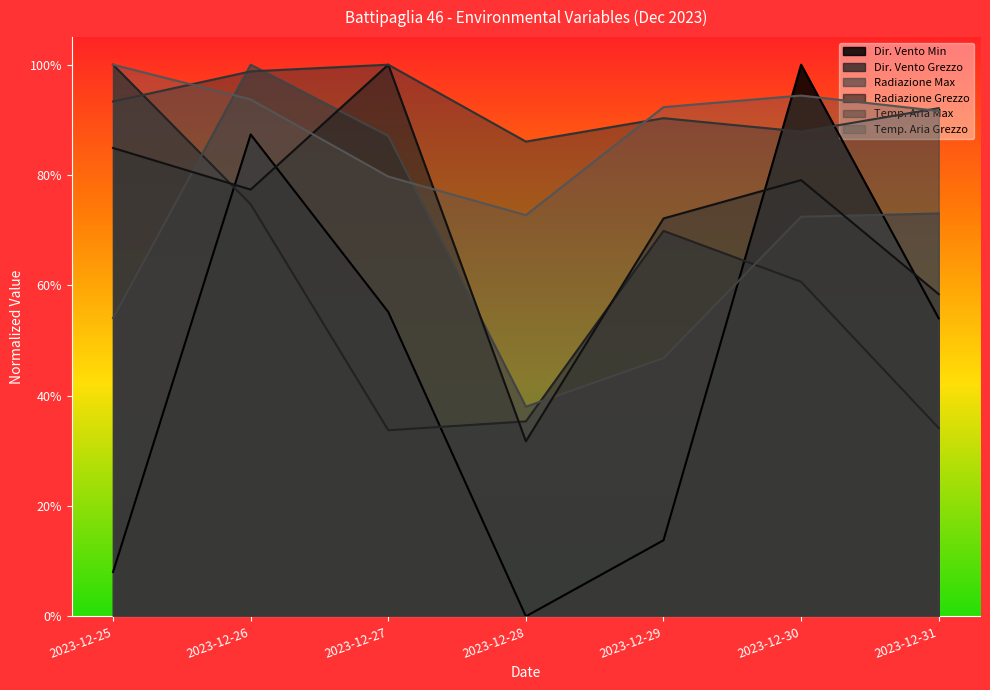

At 2023-12-31, list the series in order from largest to smallest.

Temp. Aria Max, Temp. Aria Grezzo, Radiazione Max, Radiazione Grezzo, Dir. Vento Min, Dir. Vento Grezzo